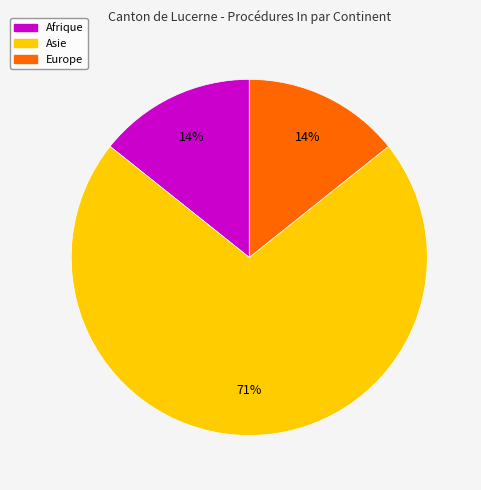

To the nearest percent, what is the average slice percentage?

33%